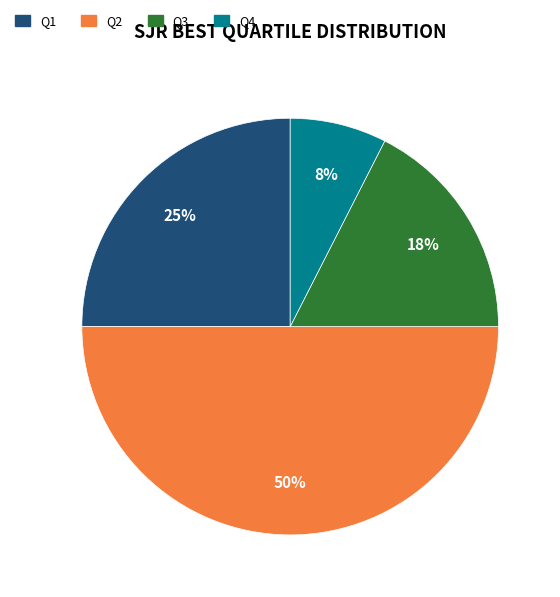

Does Q4 account for over 50% of the chart?

No